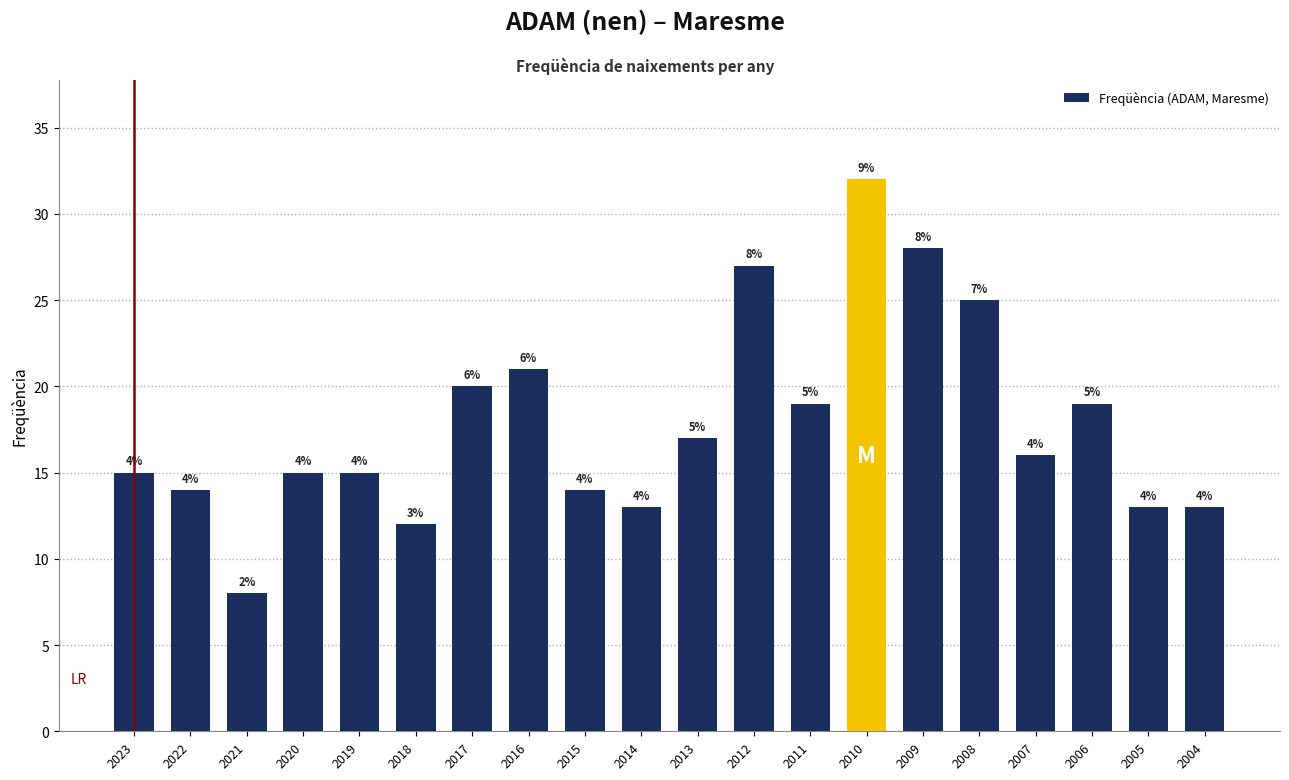

What is the difference between the second highest and minimum values?

20